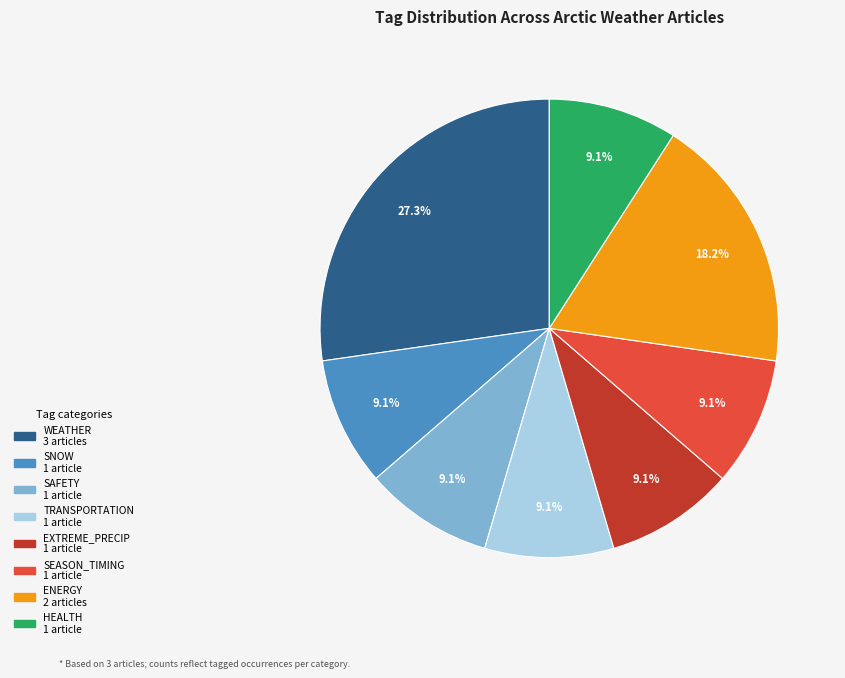

Is there any slice that represents more than half of the pie?

No